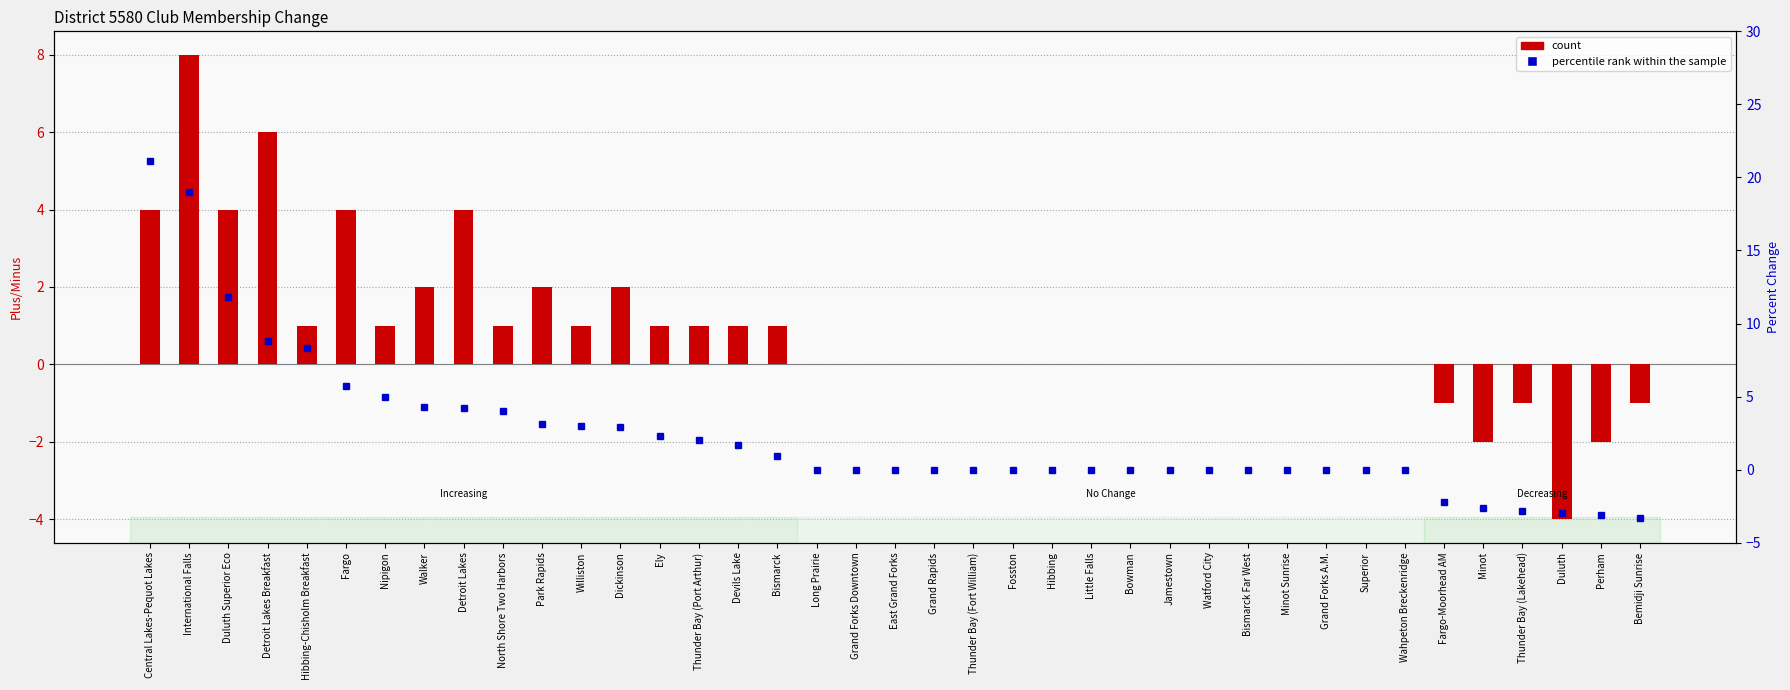

Reading right to left, what are all the values shown in this chart?

count: -1.0	-2.0	-4.0	-1.0	-2.0	-1.0	0.0	0.0	0.0	0.0	0.0	0.0	0.0	0.0	0.0	0.0	0.0	0.0	0.0	0.0	0.0	0.0	1.0	1.0	1.0	1.0	2.0	1.0	2.0	1.0	4.0	2.0	1.0	4.0	1.0	6.0	4.0	8.0	4.0
percentile rank within the sample: -3.3	-3.1	-3.0	-2.8	-2.6	-2.2	0.0	0.0	0.0	0.0	0.0	0.0	0.0	0.0	0.0	0.0	0.0	0.0	0.0	0.0	0.0	0.0	0.9	1.7	2.0	2.3	2.9	3.0	3.1	4.0	4.2	4.3	5.0	5.7	8.3	8.8	11.8	19.0	21.1